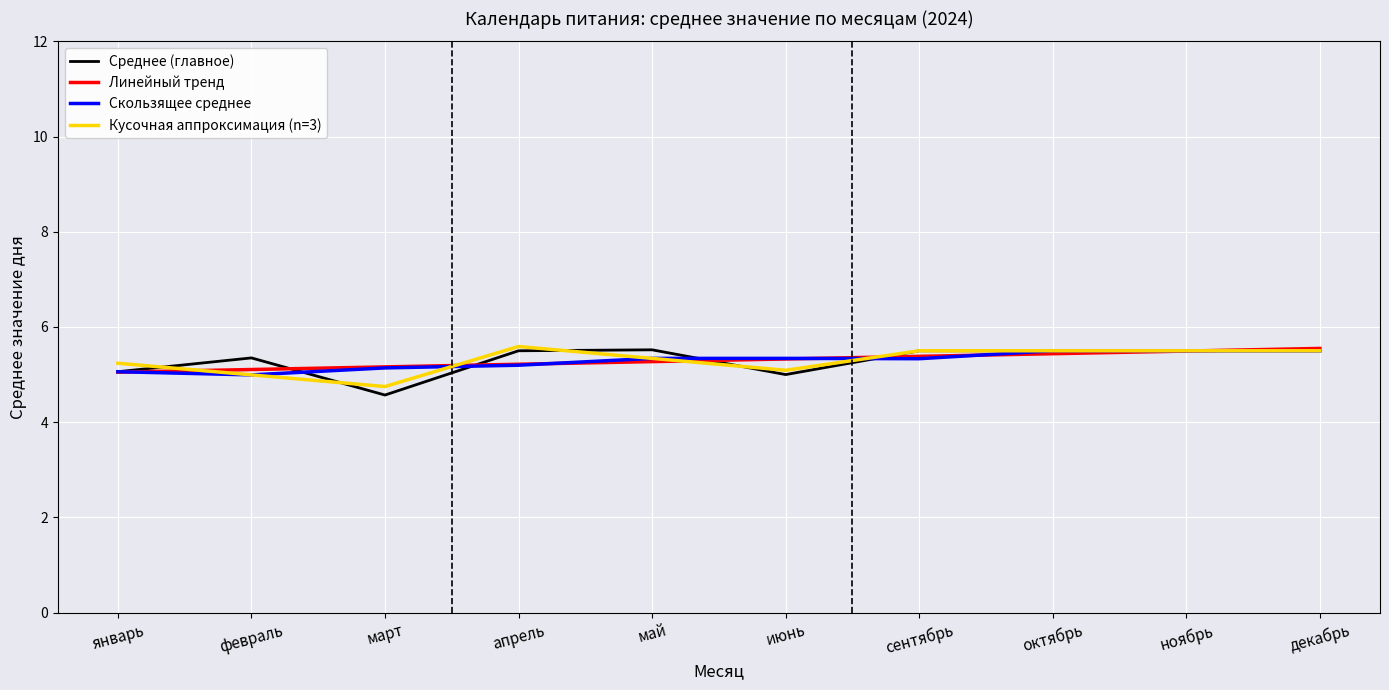

Is the value of Среднее (главное) at январь greater than the value of Линейный тренд at декабрь?

No